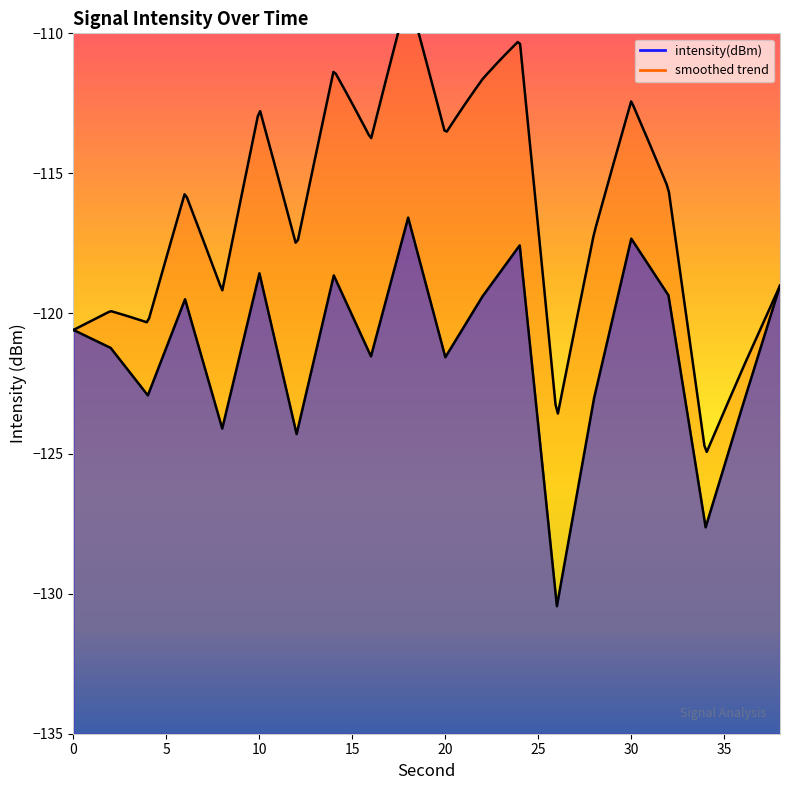

Reading right to left, what are all the values shown in this chart?

38=-119.0	36=-123.3	34=-127.6	32=-119.4	30=-117.3	28=-123.0	26=-130.4	24=-117.6	22=-119.4	20=-121.6	18=-116.6	16=-121.5	14=-118.6	12=-124.3	10=-118.6	8=-124.1	6=-119.5	4=-122.9	2=-121.2	0=-120.6